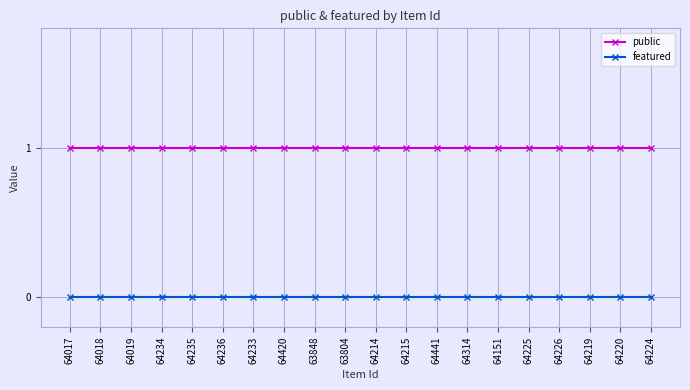

True or false: public and featured cross at least once.

False